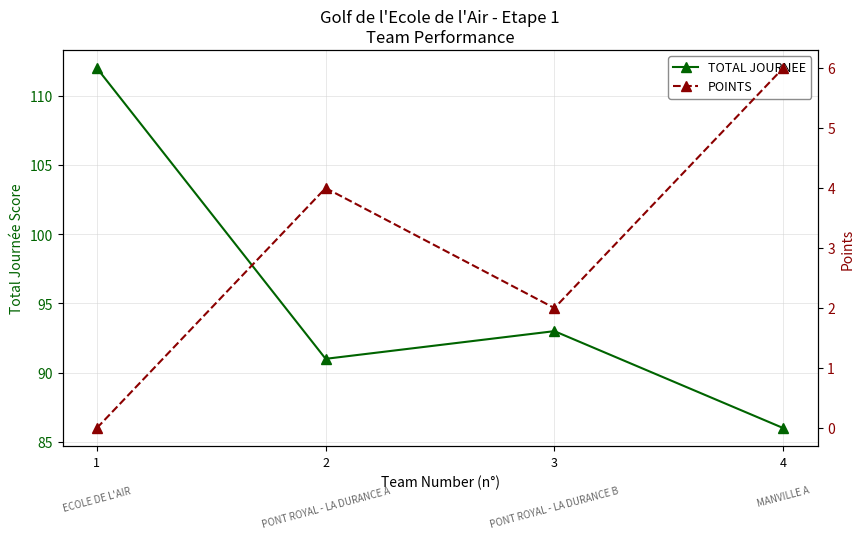

Reading left to right, list all the values displayed in this chart.

TOTAL JOURNEE: 1=112	2=91	3=93	4=86
POINTS: 1=0	2=4	3=2	4=6